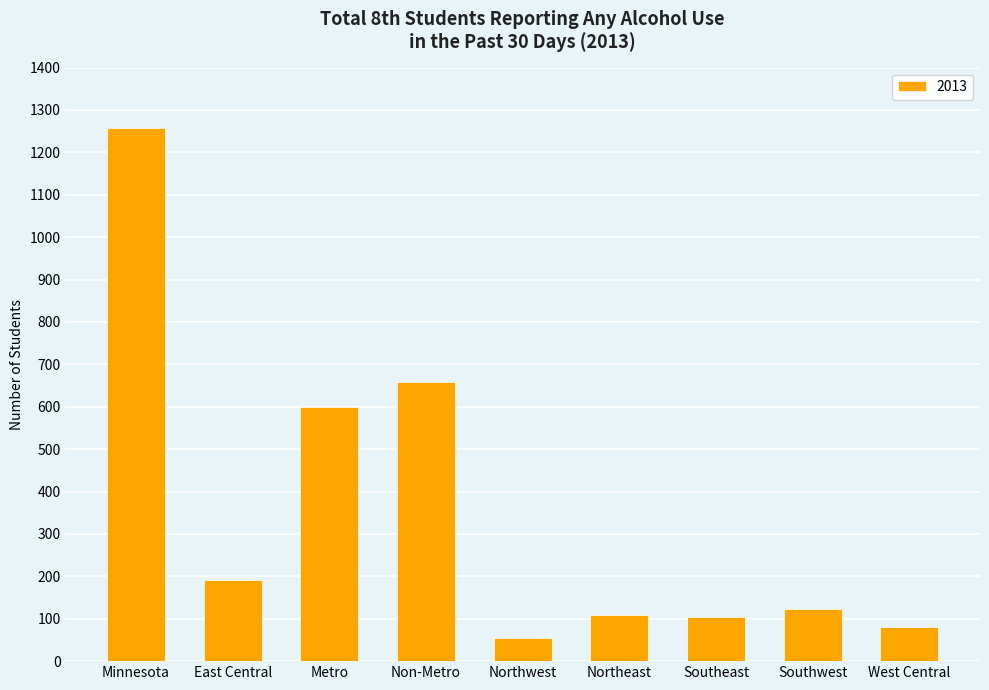

The chart shows a value of 103 at Southeast. True or false?

True